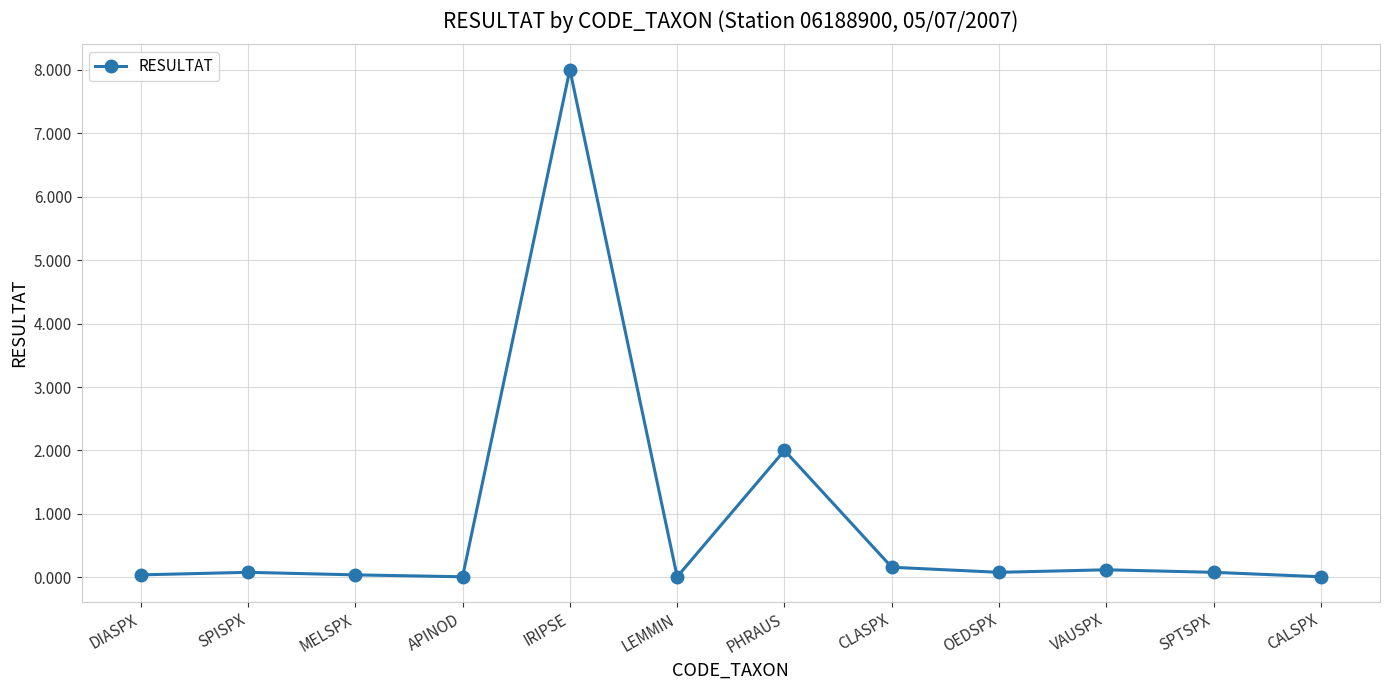

Which has a higher value, VAUSPX or LEMMIN?

VAUSPX